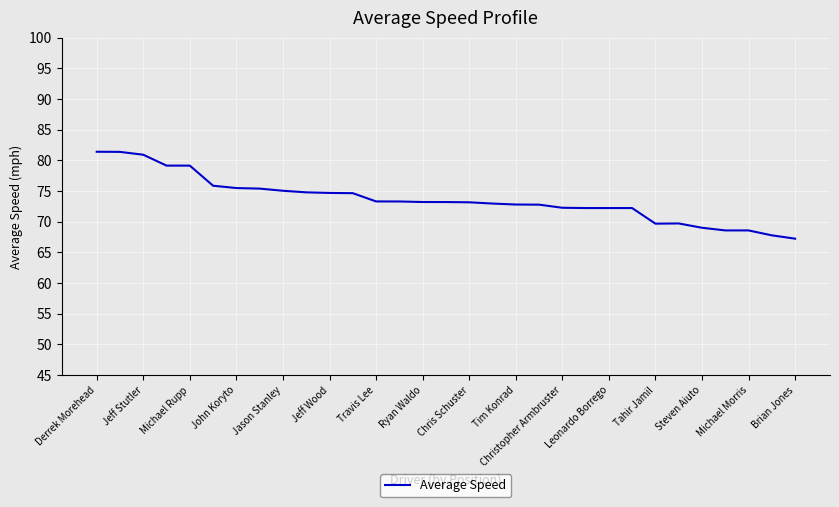

What is the maximum value shown in the chart?

81.4